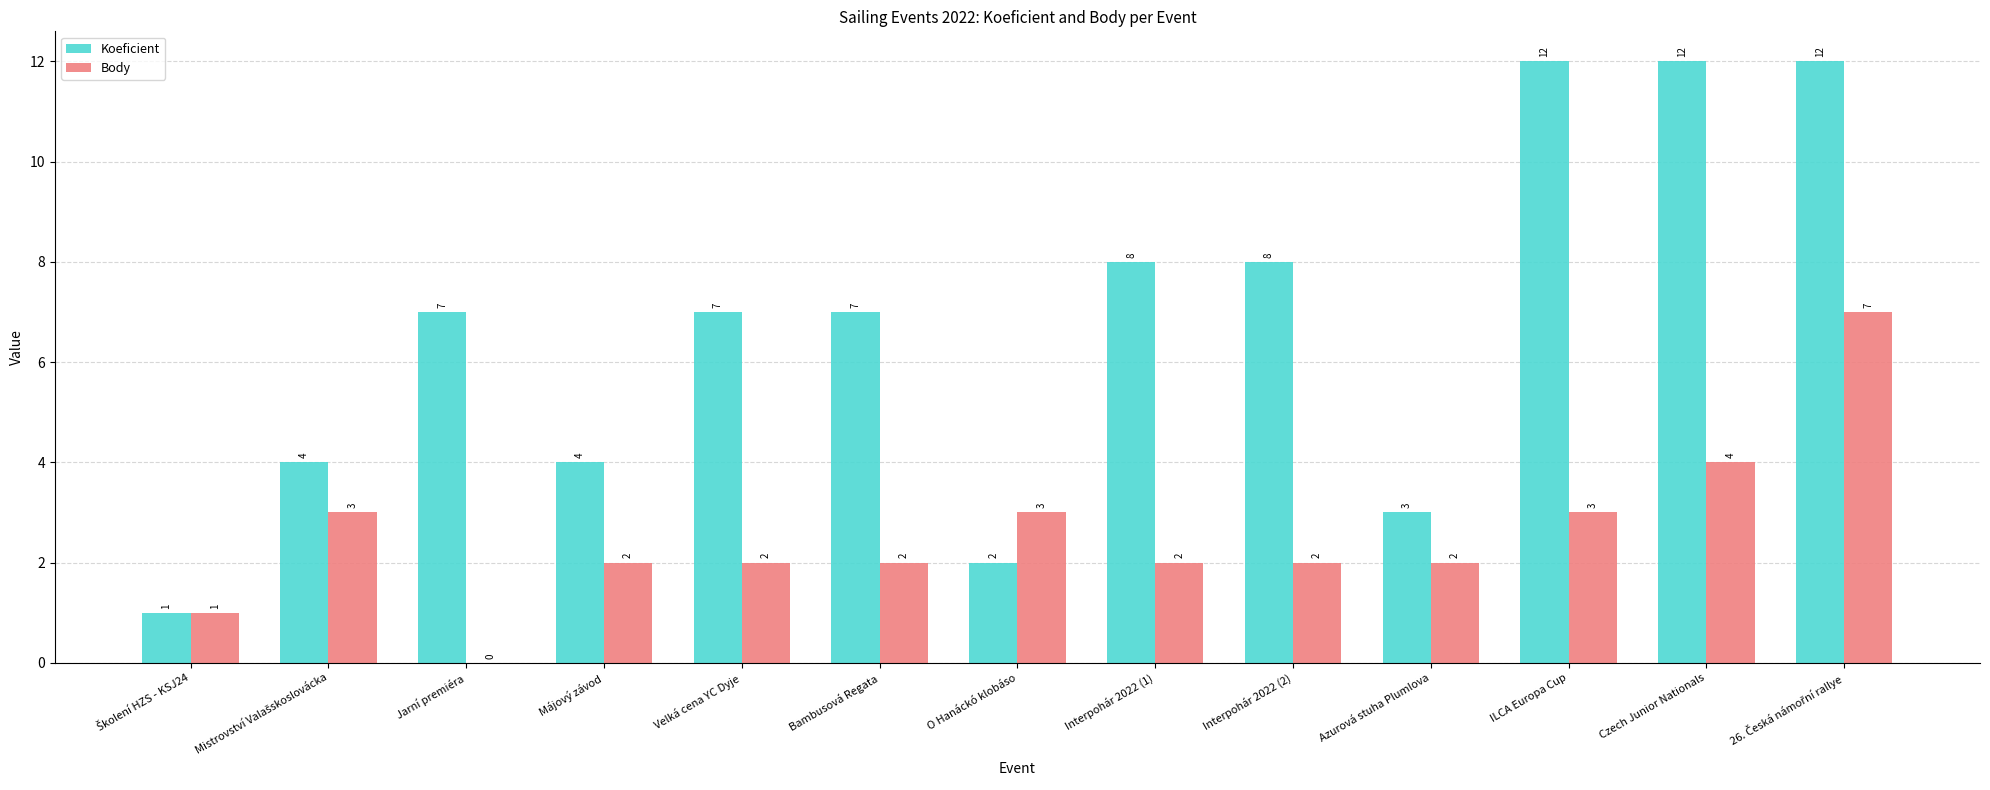

True or false: Body has a value of 1 at Interpohár 2022 (2).

False